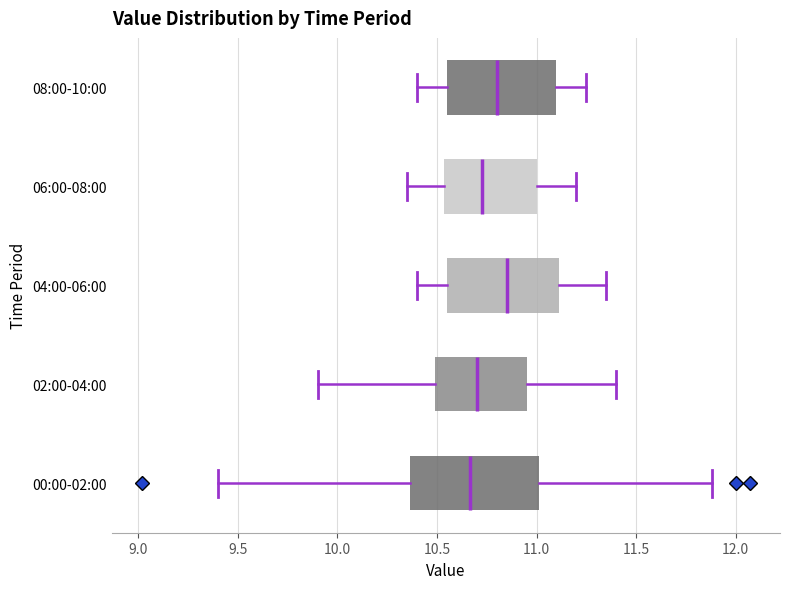

Reading bottom to top, transcribe this box plot: for each box, give where its median line is, the range the box spans, and where its two whiskers end, as read against the x-axis. The values are not printed on the chart, so give them approximately, as read against the axis.

00:00-02:00: median 10.65, box 10.35 to 11.00, whiskers 9.40 to 11.90
02:00-04:00: median 10.70, box 10.50 to 10.95, whiskers 9.90 to 11.40
04:00-06:00: median 10.85, box 10.55 to 11.10, whiskers 10.40 to 11.35
06:00-08:00: median 10.75, box 10.55 to 11.00, whiskers 10.35 to 11.20
08:00-10:00: median 10.80, box 10.55 to 11.10, whiskers 10.40 to 11.25